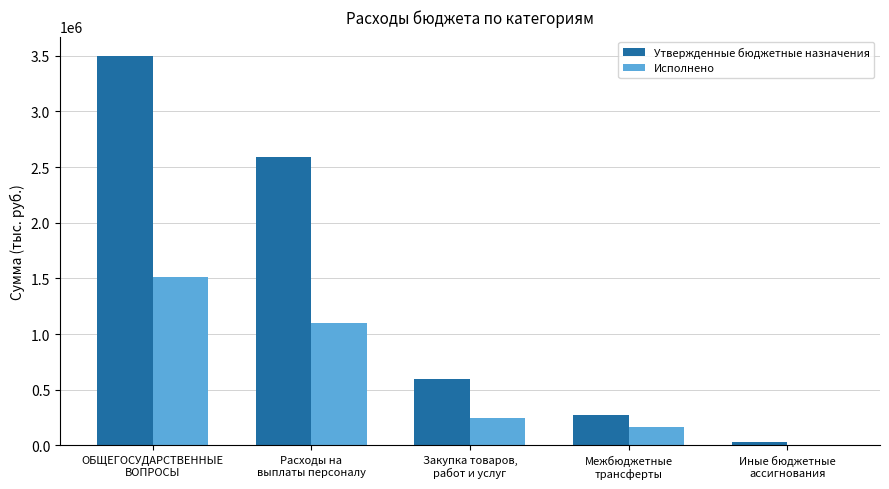

The value of Исполнено at Иные бюджетные
ассигнования is 1423.8. True or false?

True